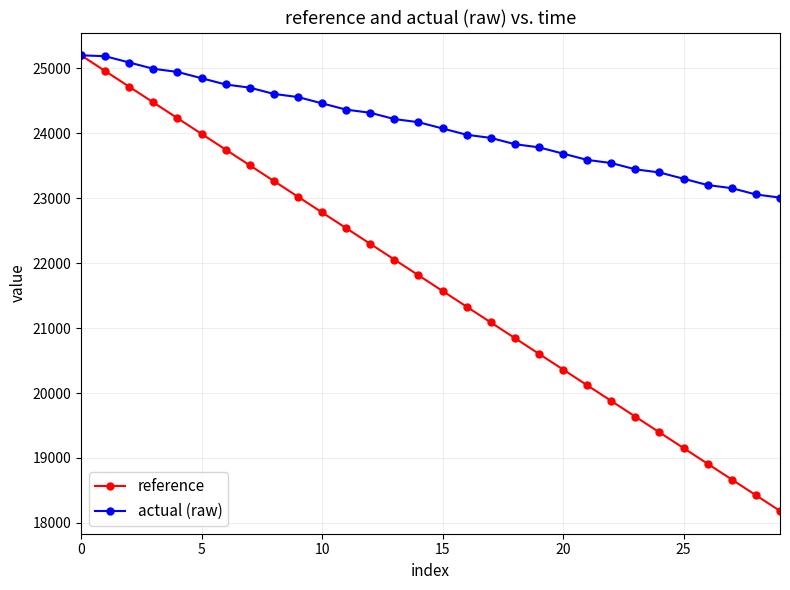

True or false: reference has more than 0 points higher than both neighbors.

False